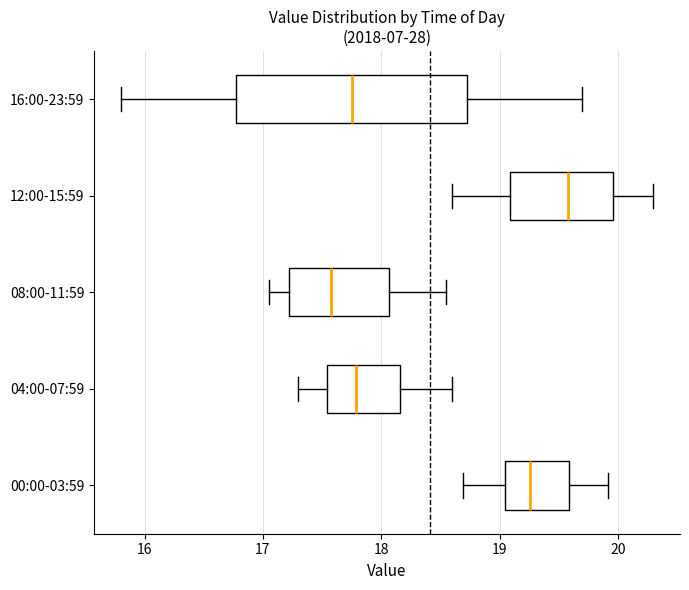

Where does the right whisker of the box for 12:00-15:59 end on the x-axis? The values are not printed on the chart, so give them approximately, as read against the axis.

20.3